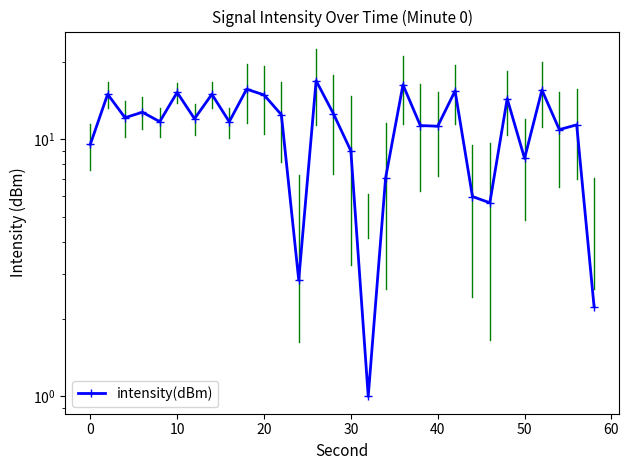

How many categories are shown in the chart?

30